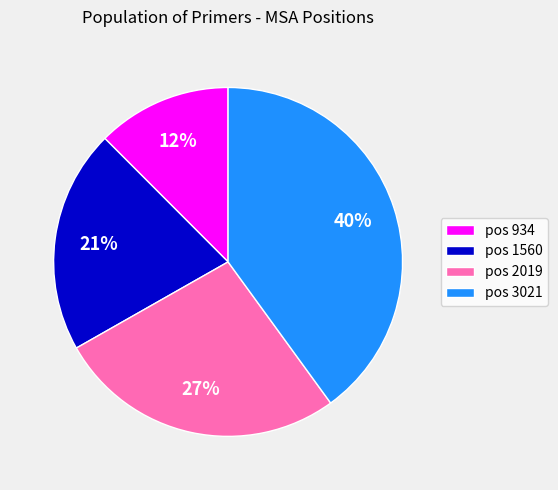

What is the ratio of the value at pos 2019 to the value at pos 1560?

1.3